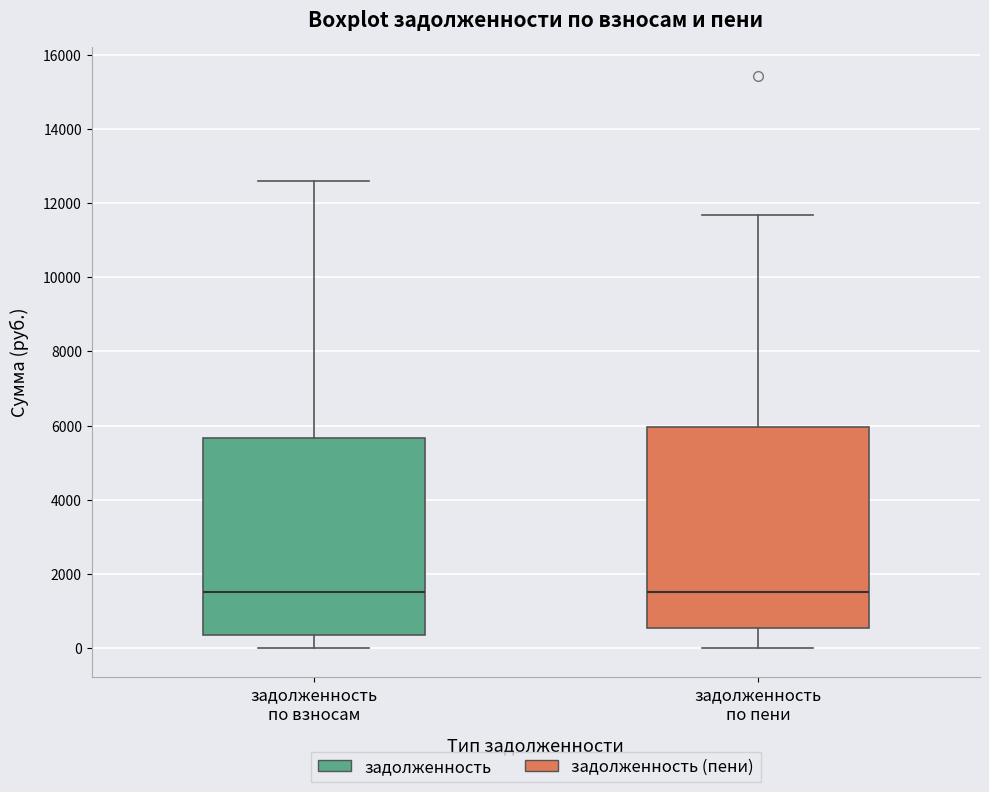

Where does the upper whisker of the box for задолженность по взносам end on the y-axis? The values are not printed on the chart, so give them approximately, as read against the axis.

12600